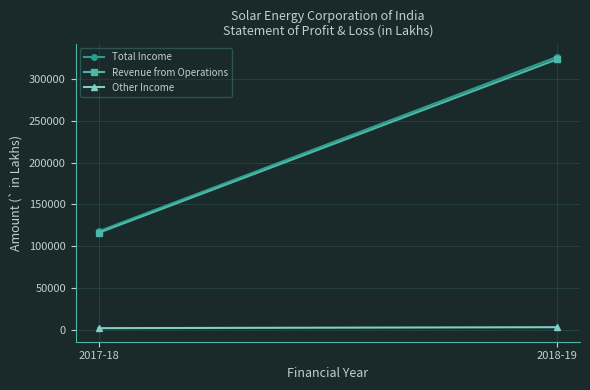

How many Revenue from Operations values are between 115818 and 323513?

2